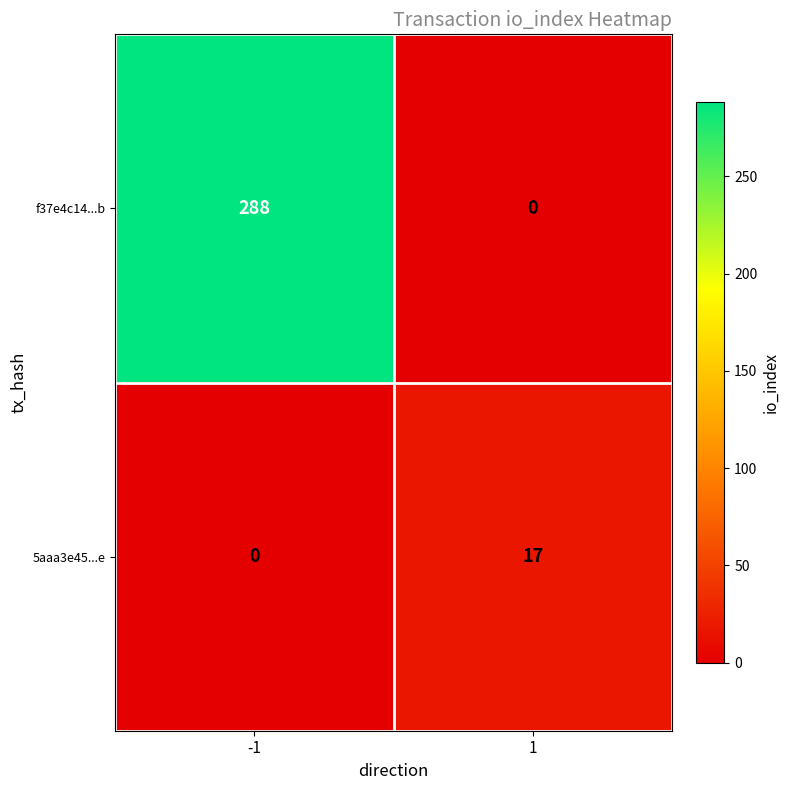

How many categories are shown in the chart?

2